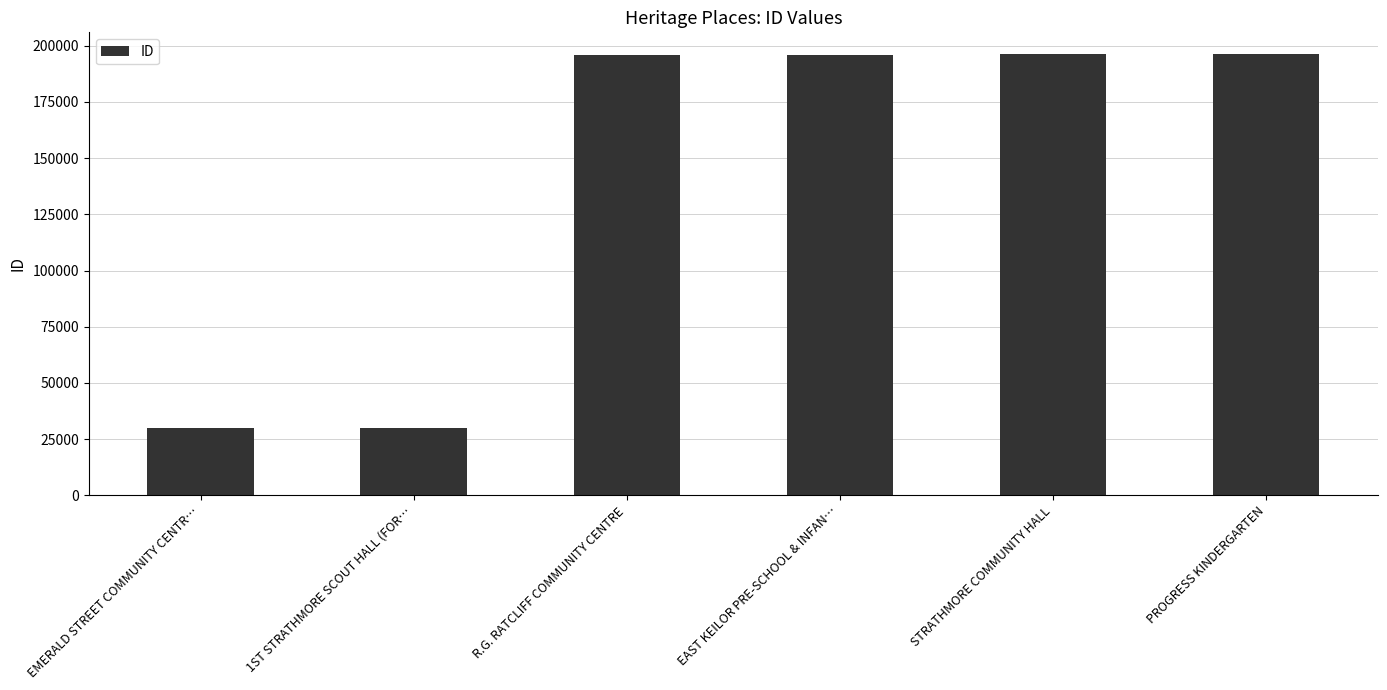

The value at STRATHMORE COMMUNITY HALL is 41588. True or false?

False